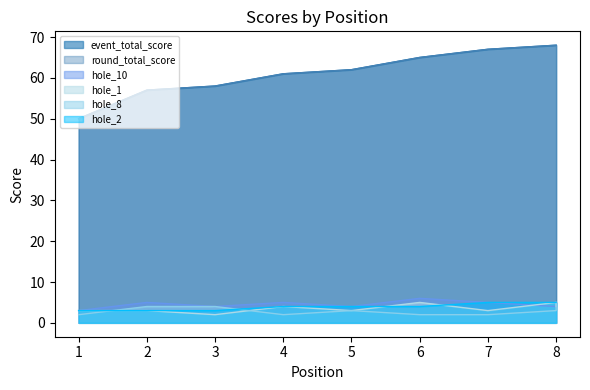

What is the minimum value for hole_10?

3